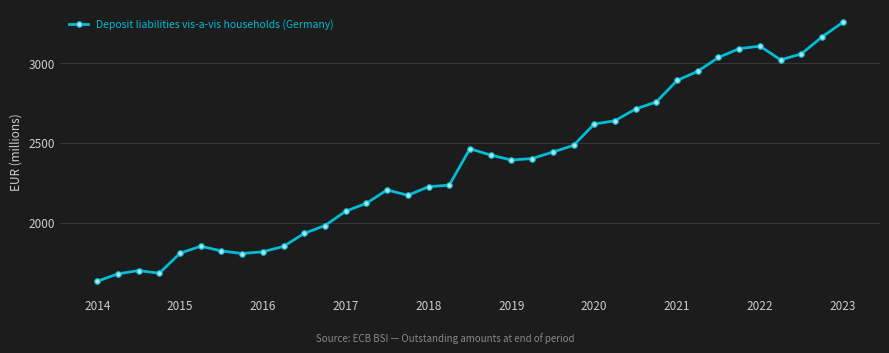

What is the difference between the maximum and second lowest values?

1581